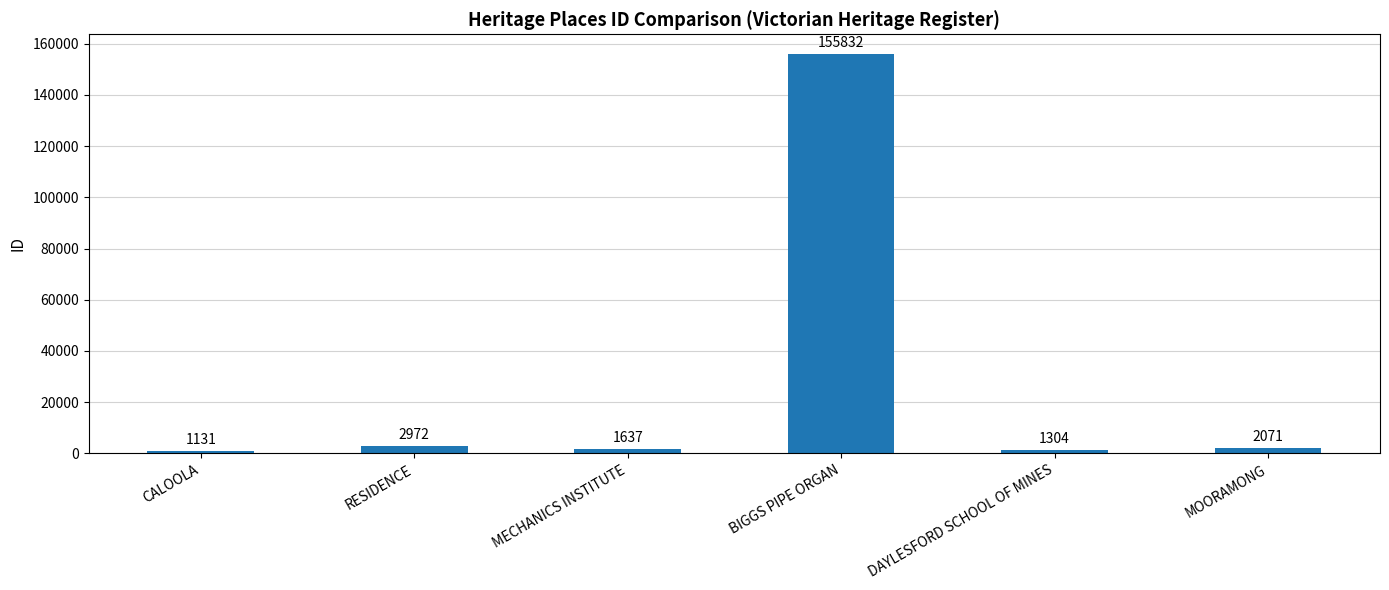

At which category does the chart reach its peak across all series?

BIGGS PIPE ORGAN